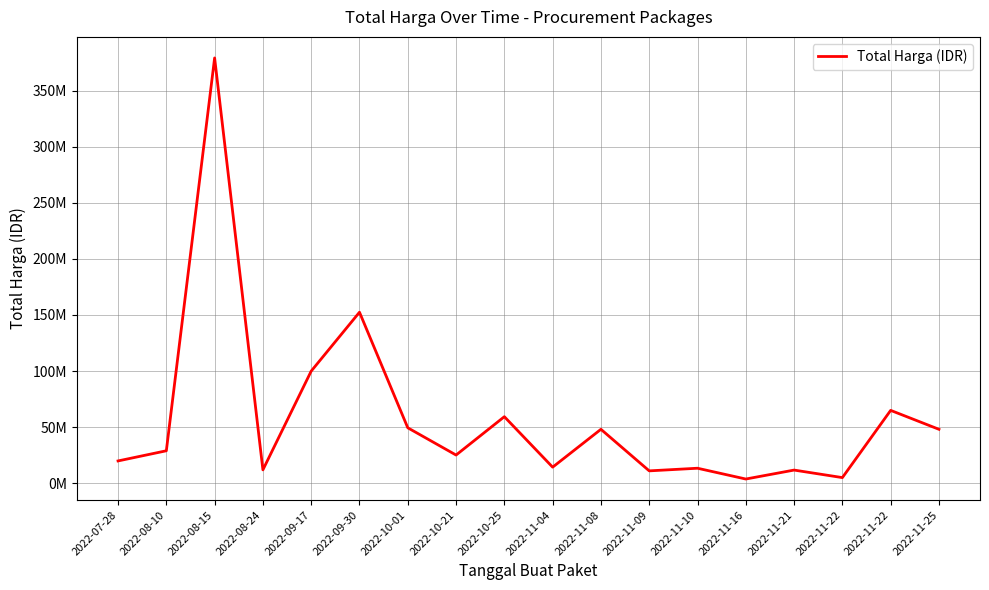

Does the chart have visible grid lines?

Yes